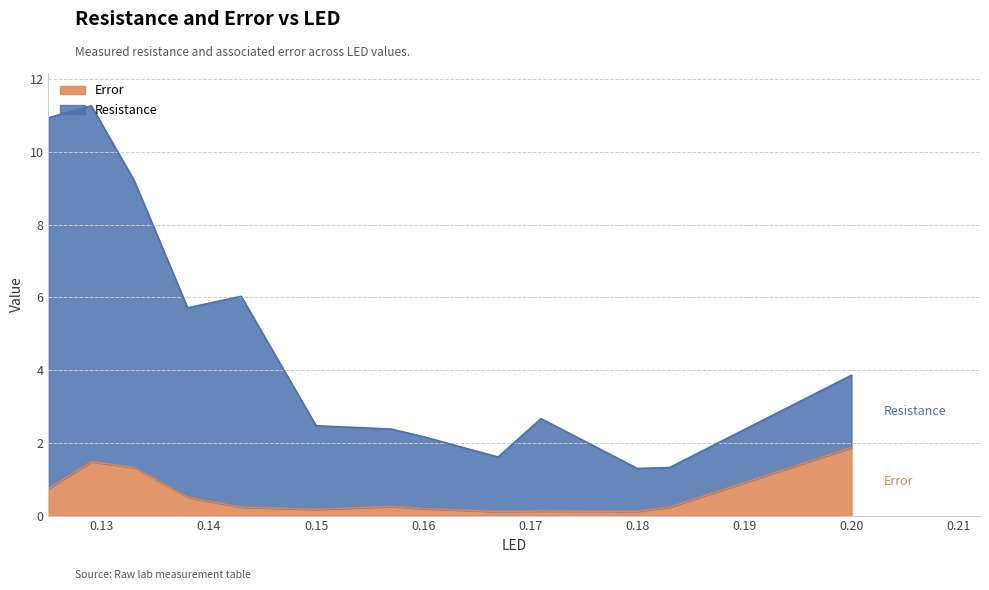

What are all the series names shown in the legend?

Error, Resistance